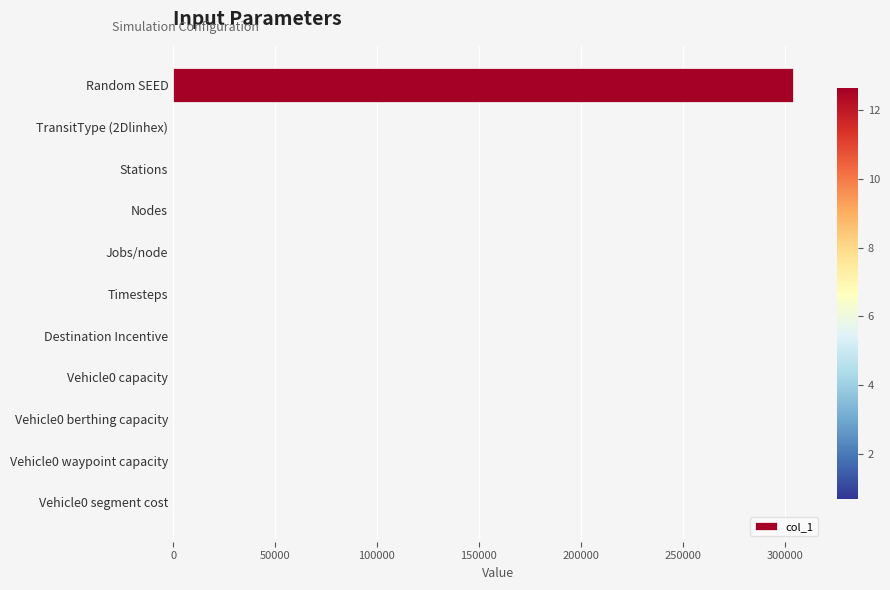

What is the sum of all values?

304193.9